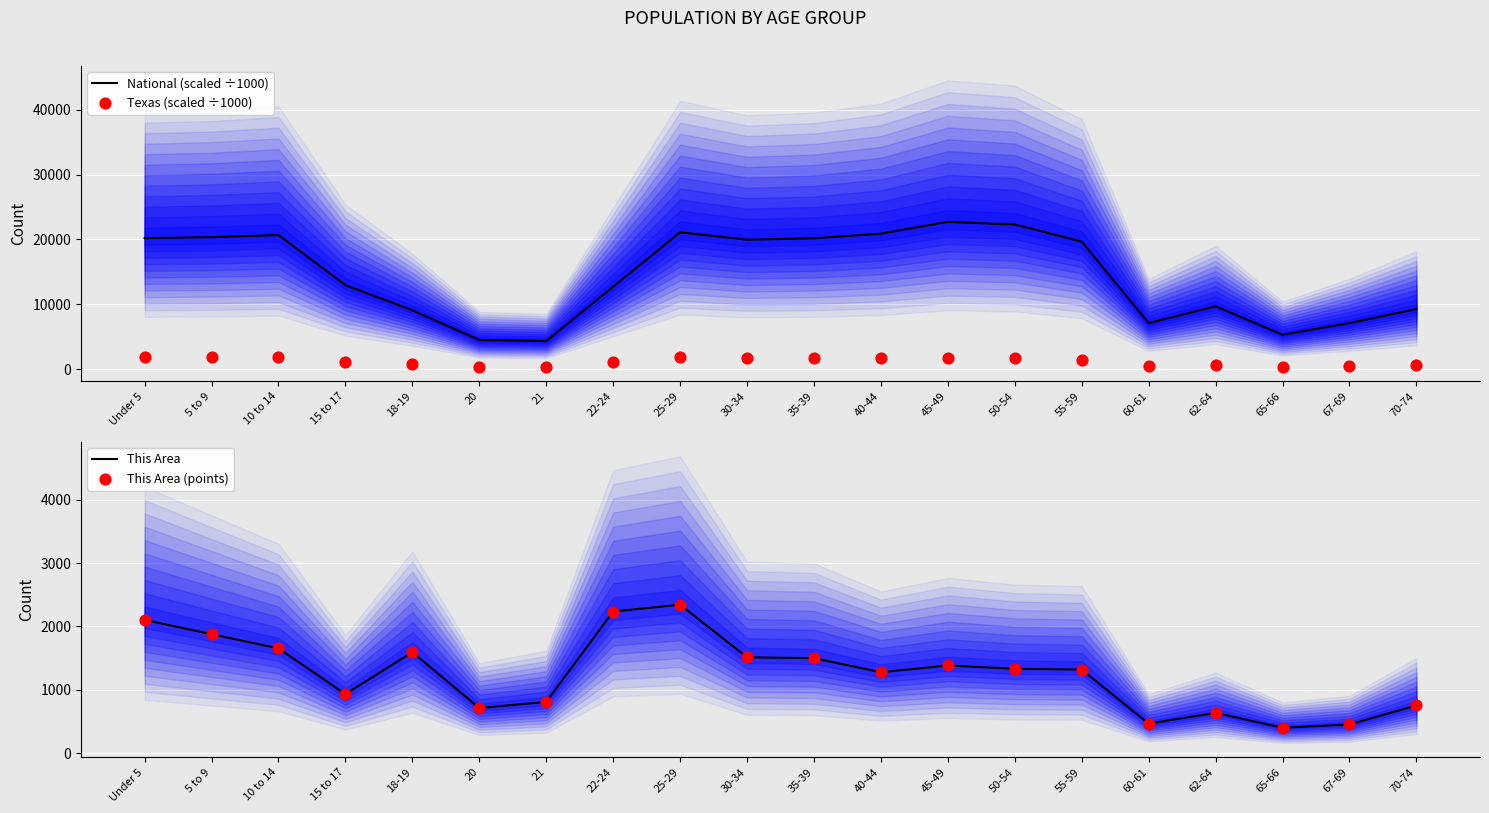

Is the value of Texas (scaled ÷1000) at 22-24 greater than the value of This Area at 55-59?

No